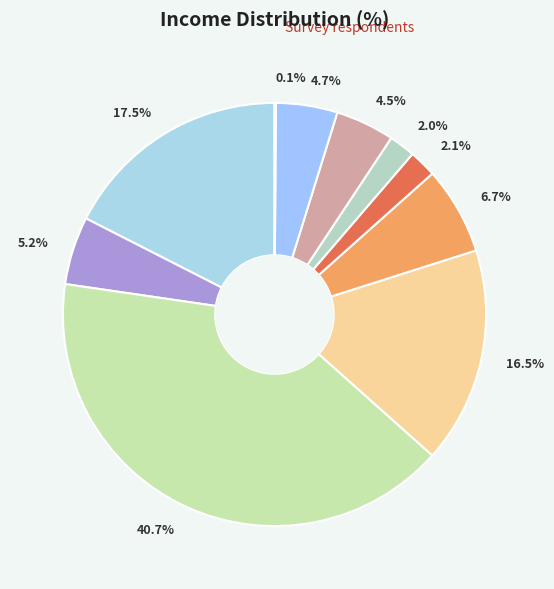

Is the sum of 2.0% and 17.5% greater than half?

No